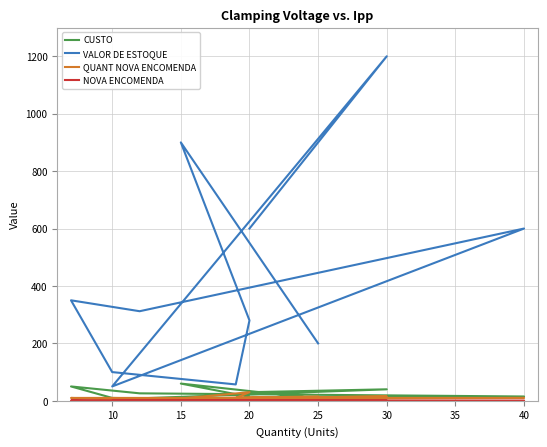

How many interior local peaks does the QUANT NOVA ENCOMENDA series have?

2